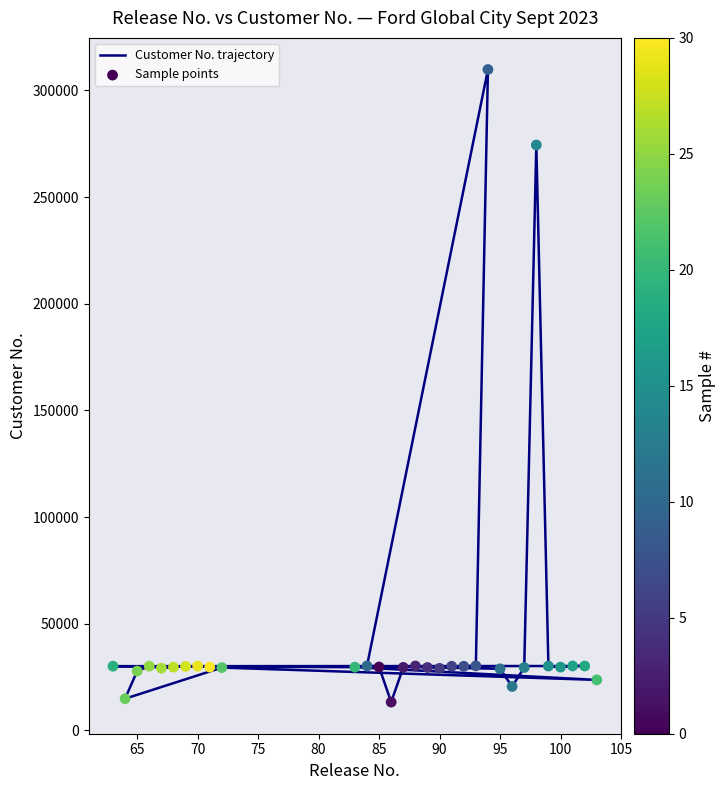

What are all the series names shown in the legend?

Customer No. trajectory, Sample points